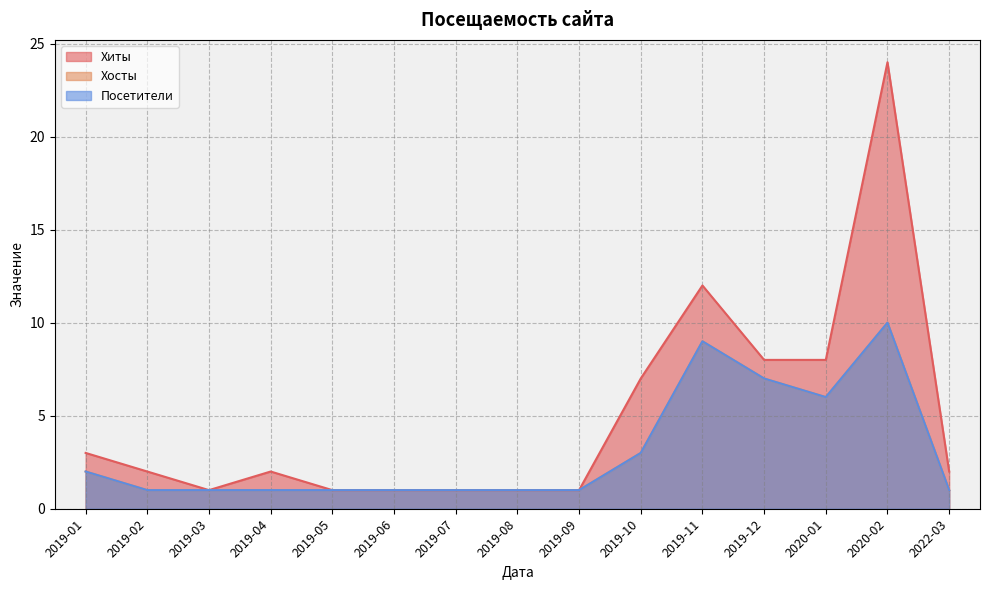

Does the chart display data point markers on the line(s)?

No